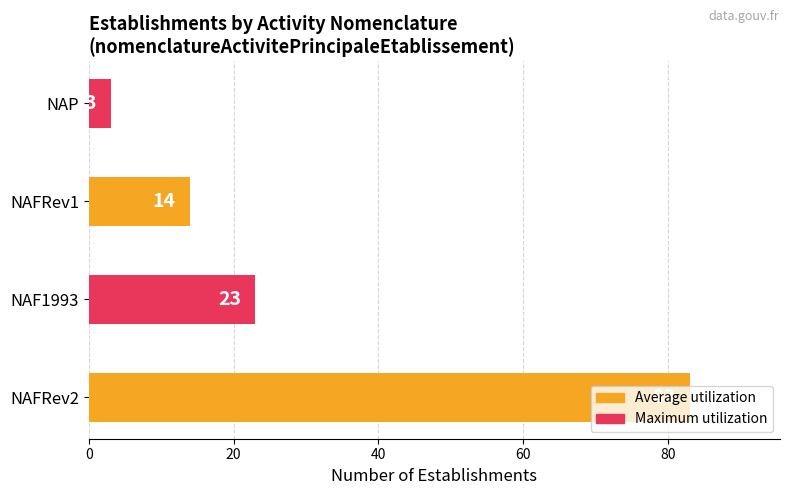

Are the bars horizontal?

Yes